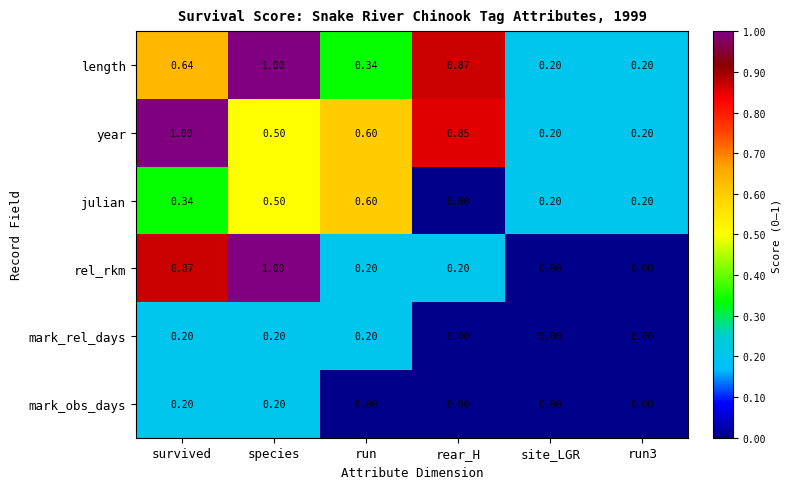

Which series has the widest spread of values?

rel_rkm